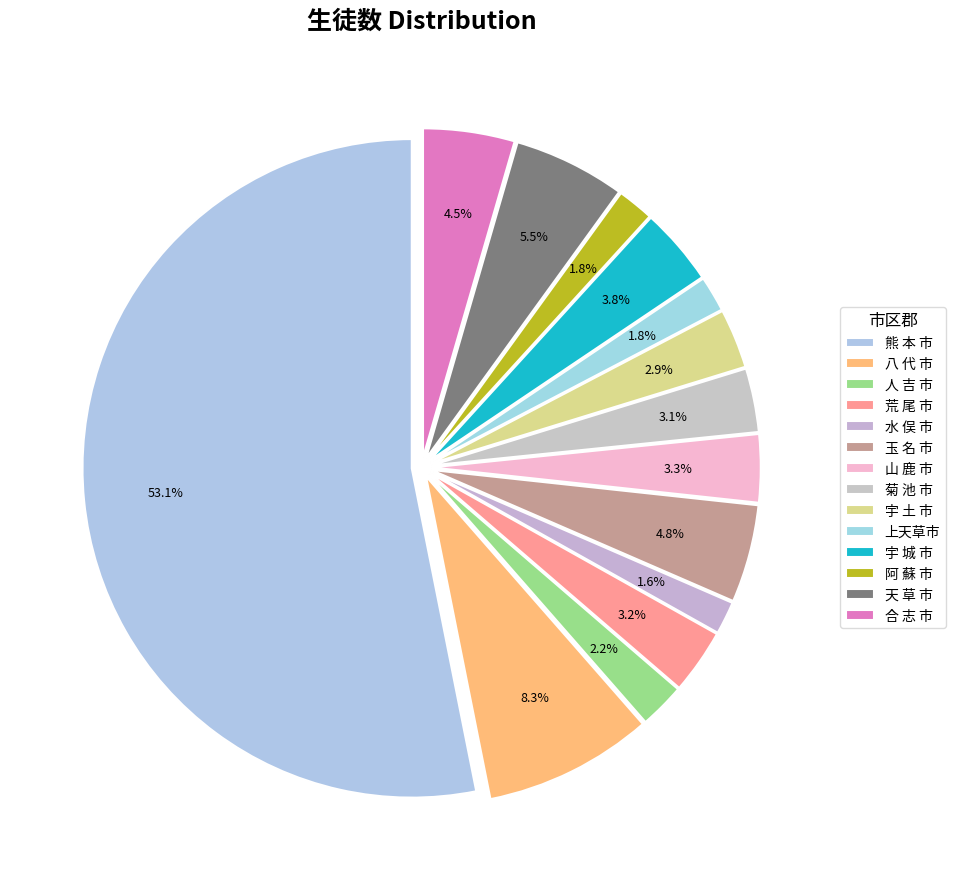

How many slices are in this pie chart?

14